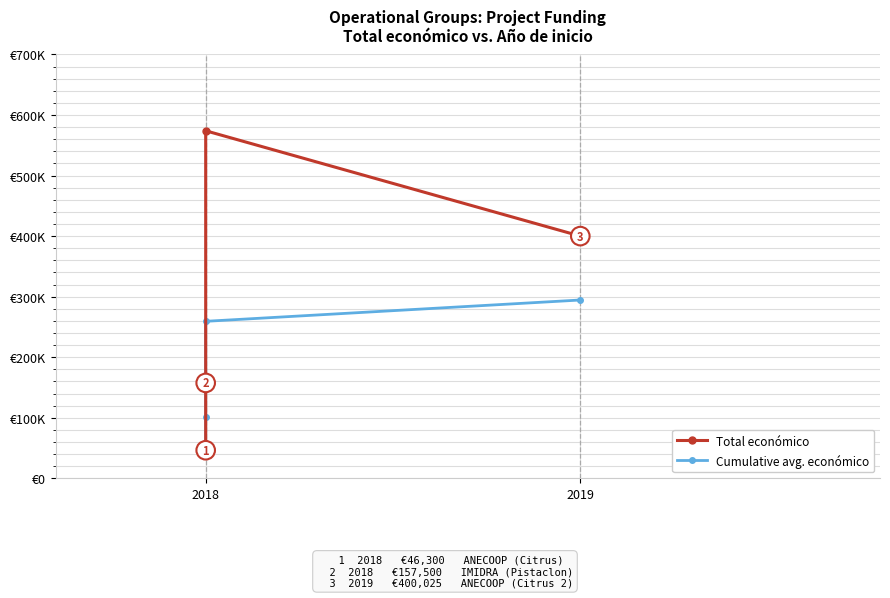

Does the chart display data point markers on the line(s)?

Yes